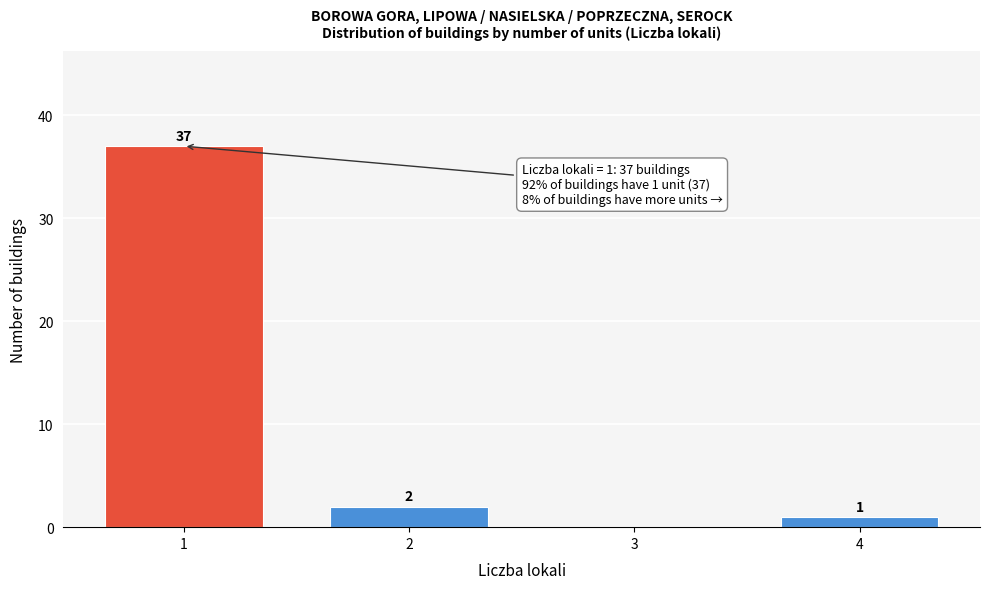

Reading left to right, list all the values displayed in this chart.

1=37	2=2	3=0	4=1